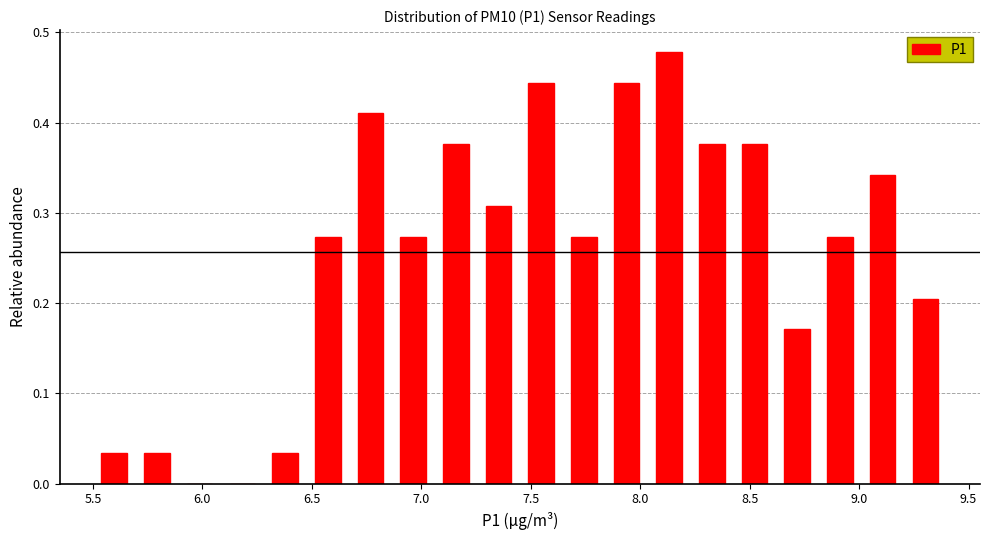

Read against the x-axis, roughly where is the centre of the tallest bar?

8.15